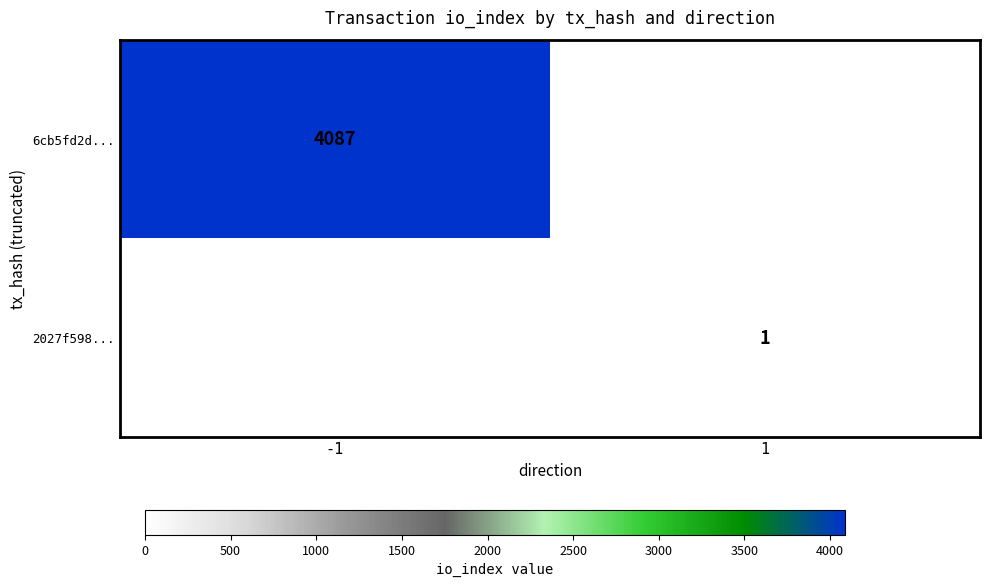

The 6cb5fd2d... series shows 5582.1 at -1. True or false?

False